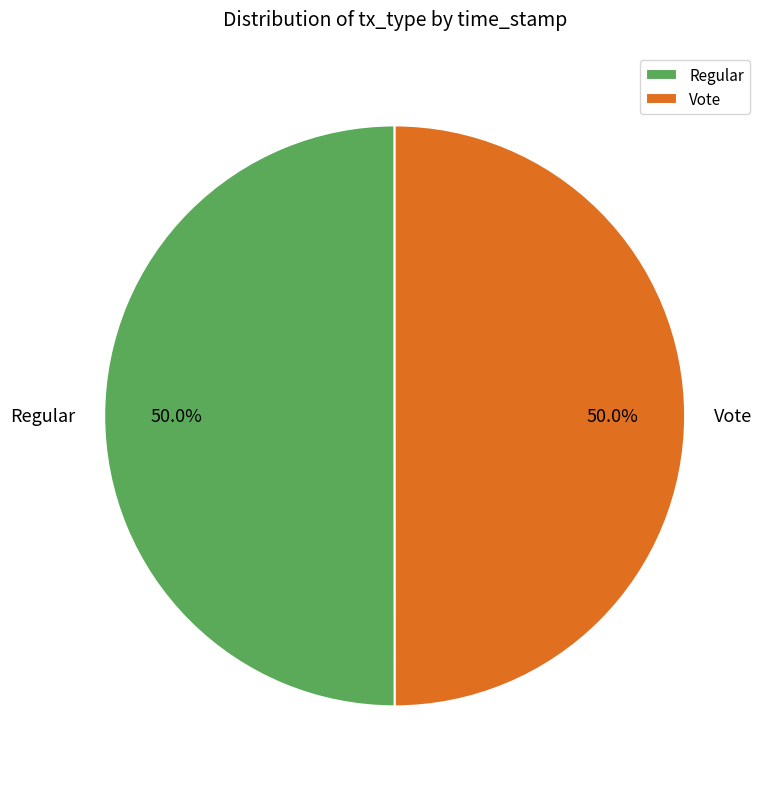

Do Regular and Vote together represent more than half of the pie?

Yes